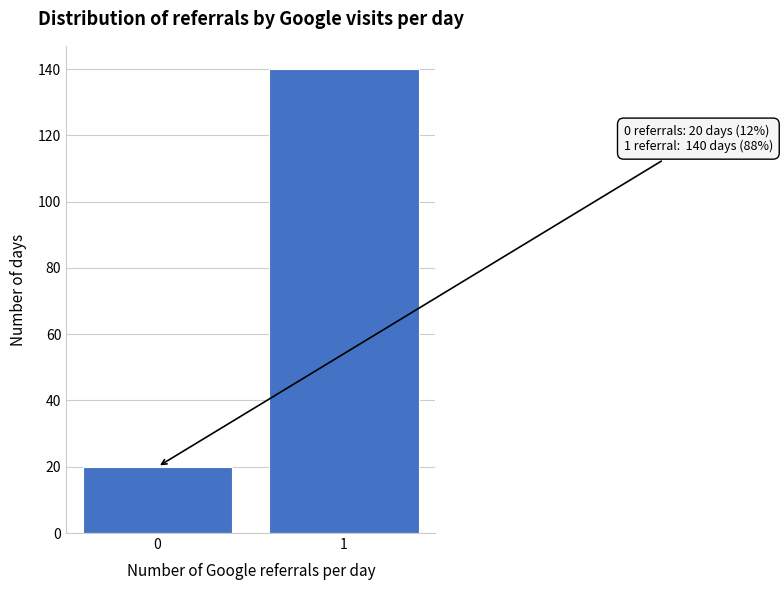

Reading left to right, list all the values displayed in this chart.

20	140